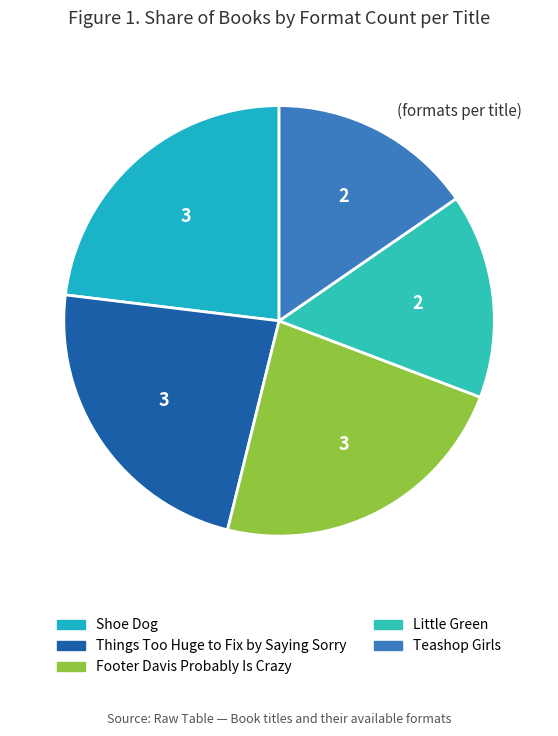

What percentage is the Shoe Dog slice, to the nearest percent?

23%